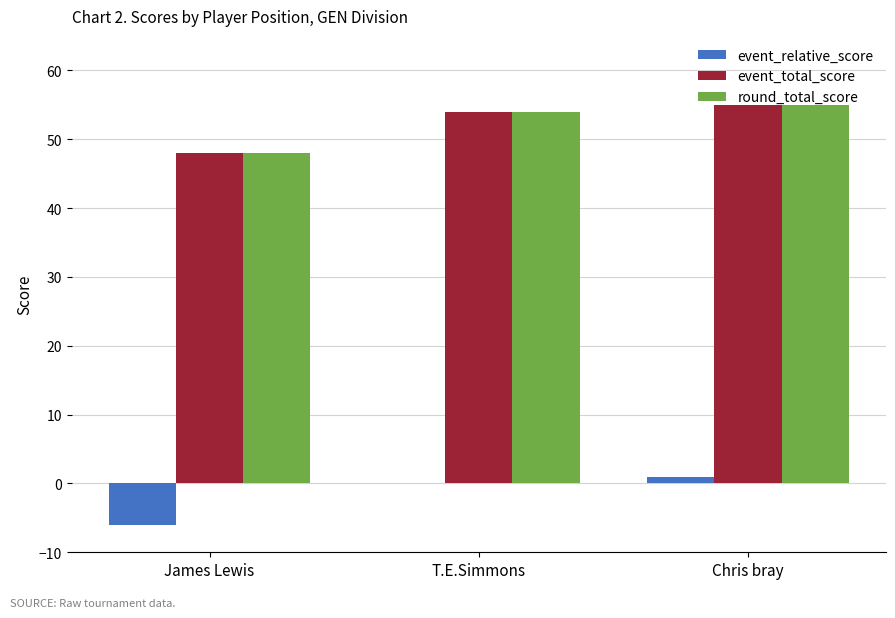

The value of event_relative_score at James Lewis is -6. True or false?

True